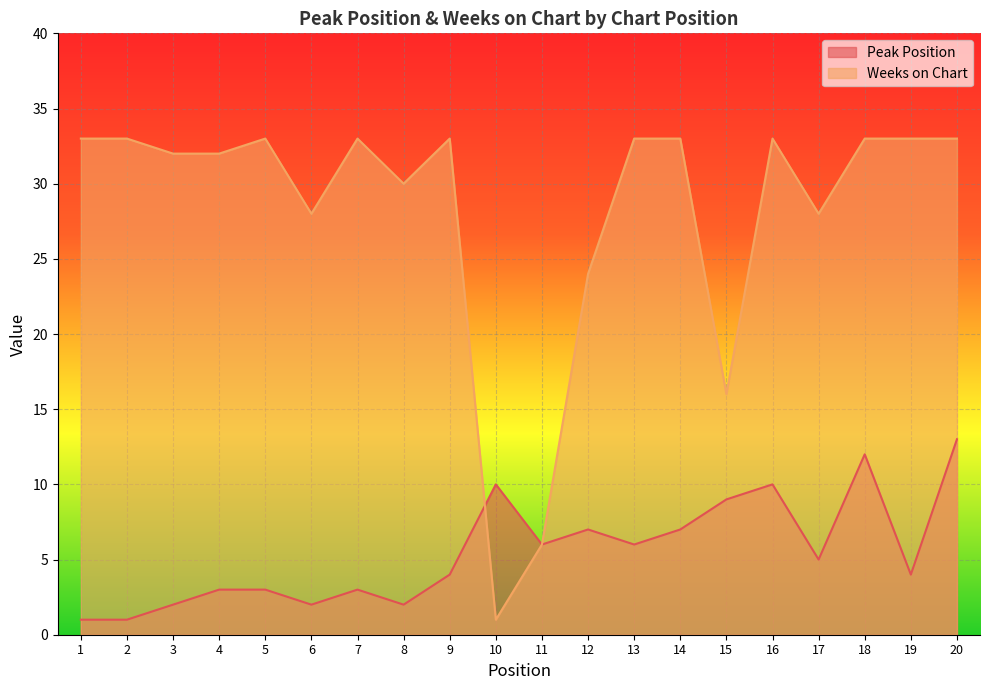

True or false: Weeks on Chart and Peak Position intersect in this chart.

True